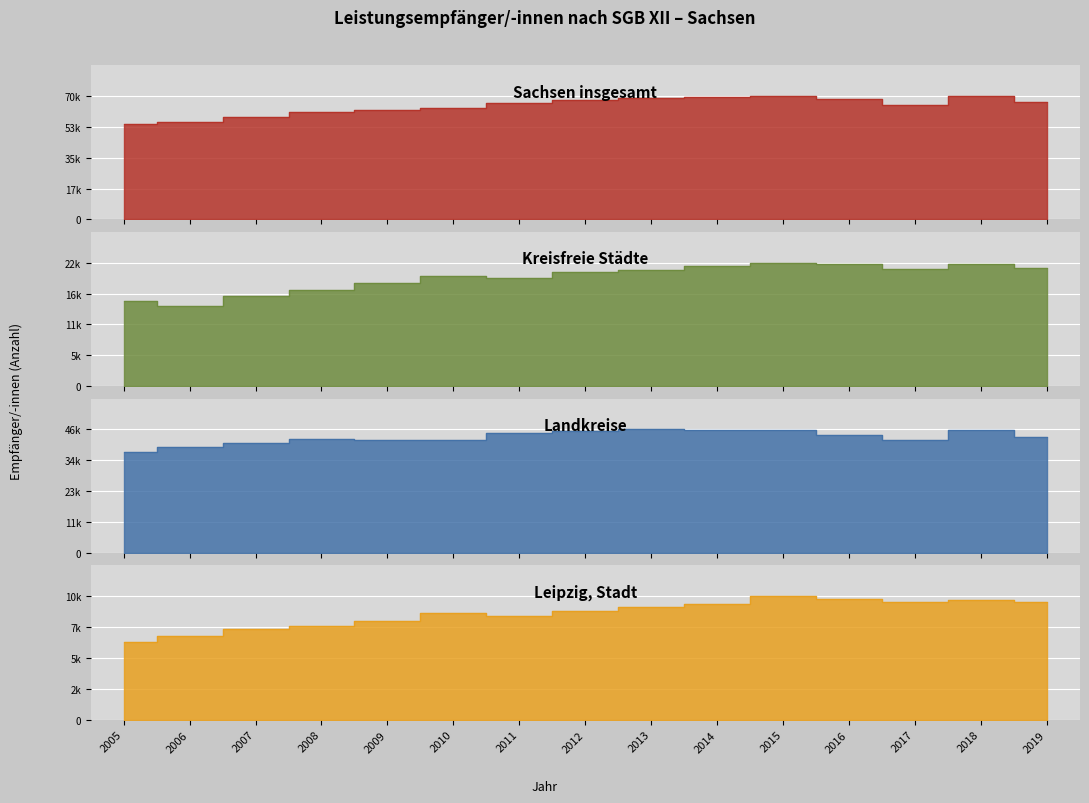

What is the sum of all Leipzig, Stadt values?

134044